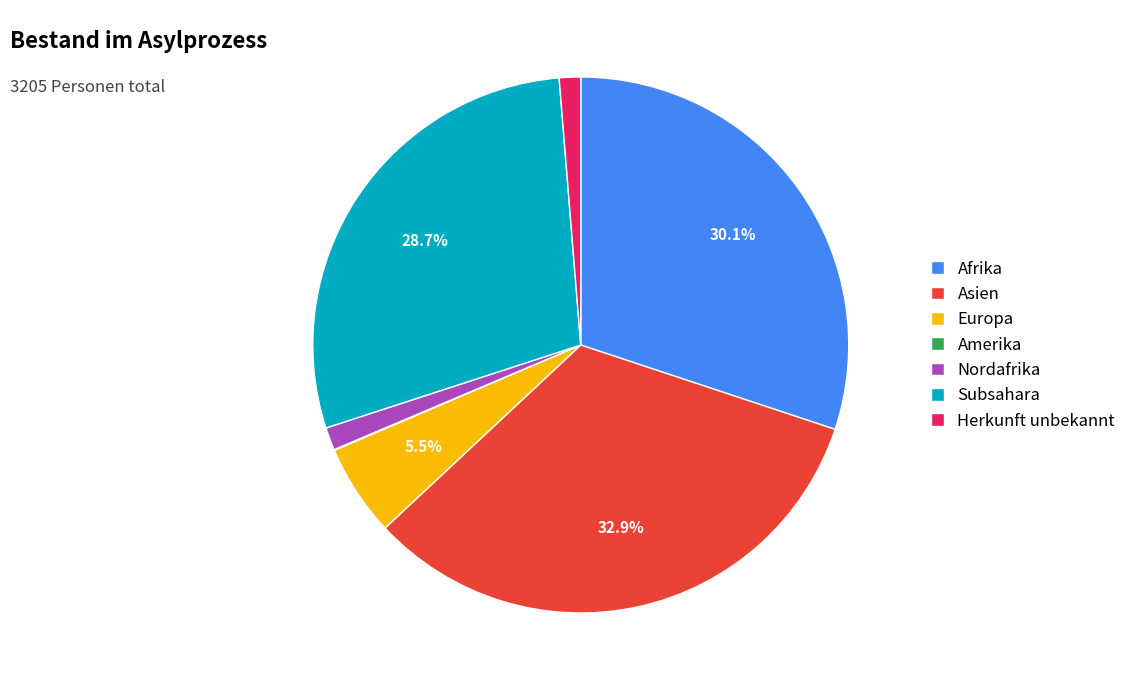

Is there a majority slice in this chart?

No